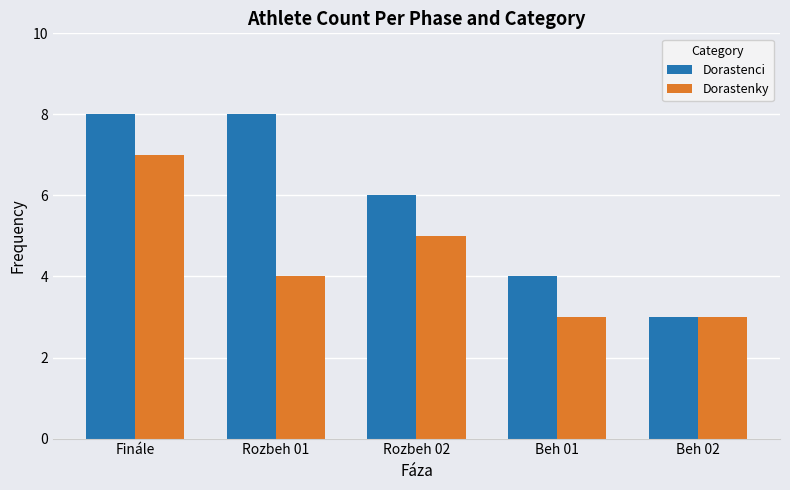

The Dorastenci series shows 5 at Finále. True or false?

False